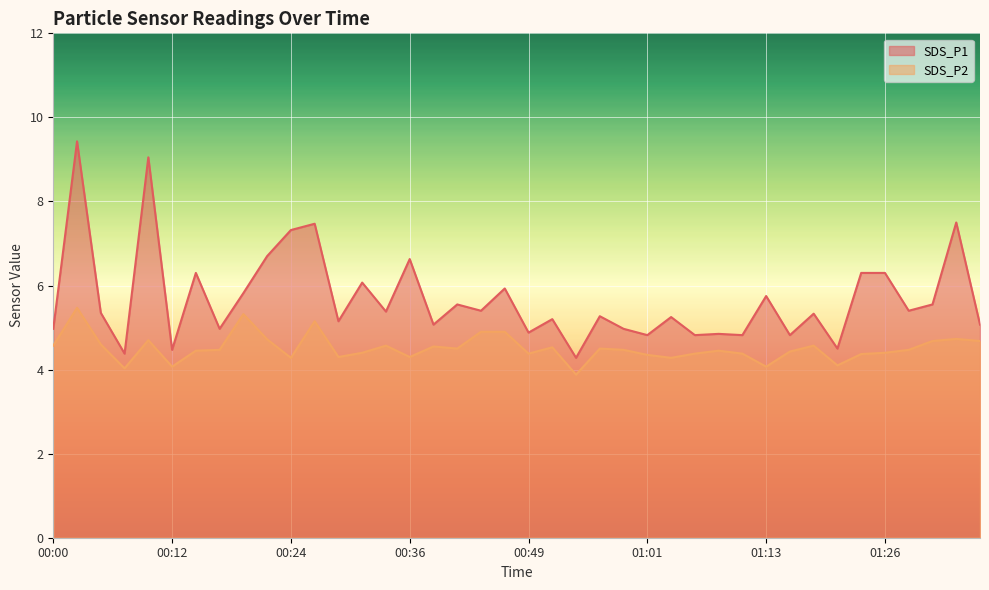

Is the value of SDS_P2 at 01:06 greater than the value of SDS_P1 at 01:28?

No